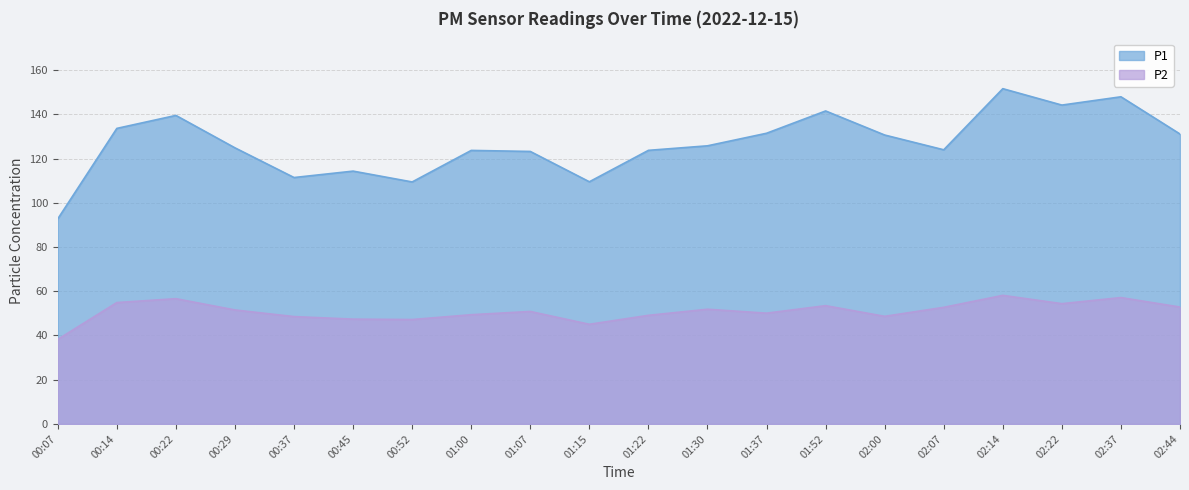

How many interior local valleys does the P2 series have?

5